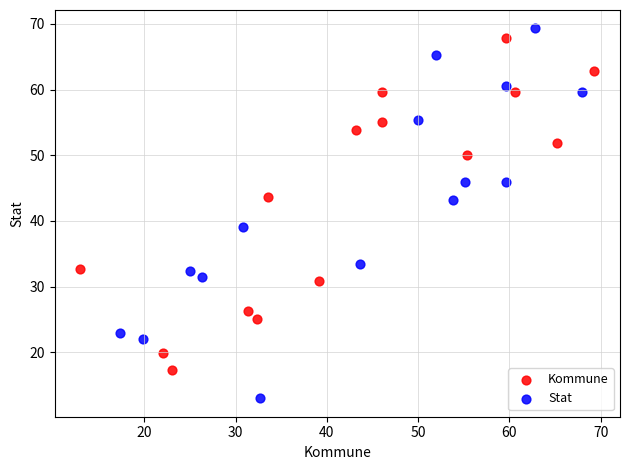

Which series contains the lowest Y value?

Stat